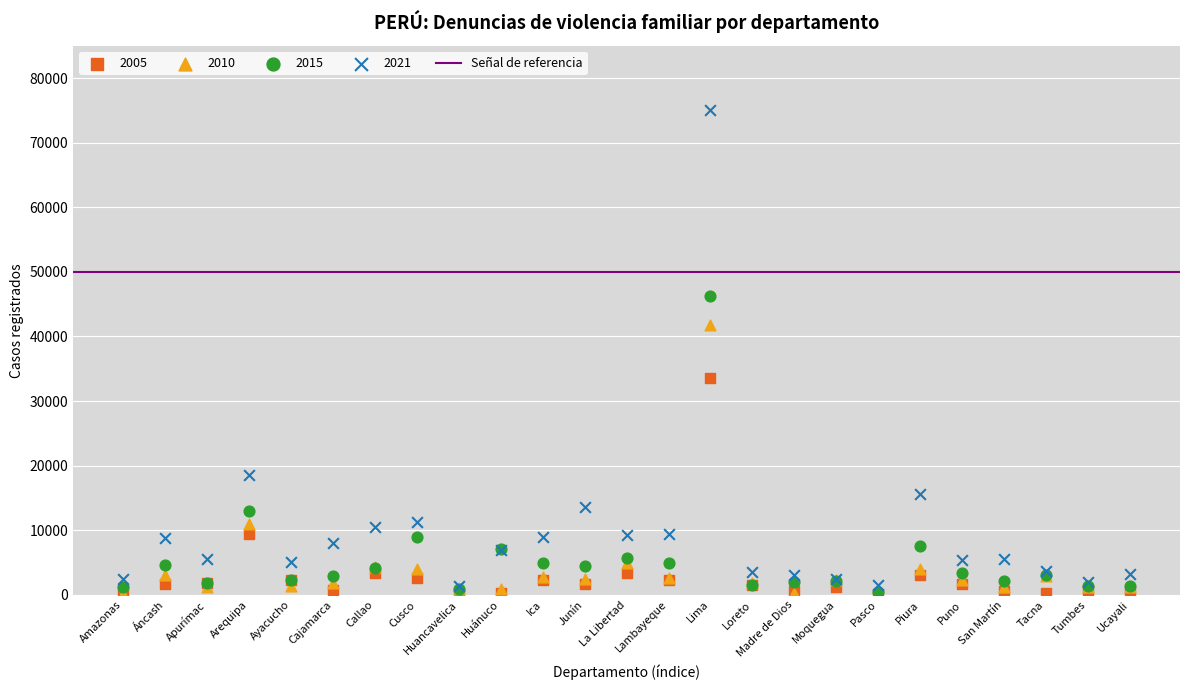

Which series reaches the maximum Y coordinate?

2021